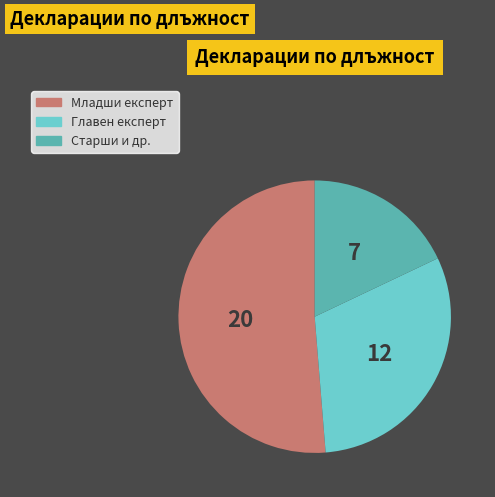

Is there any slice that represents more than half of the pie?

Yes